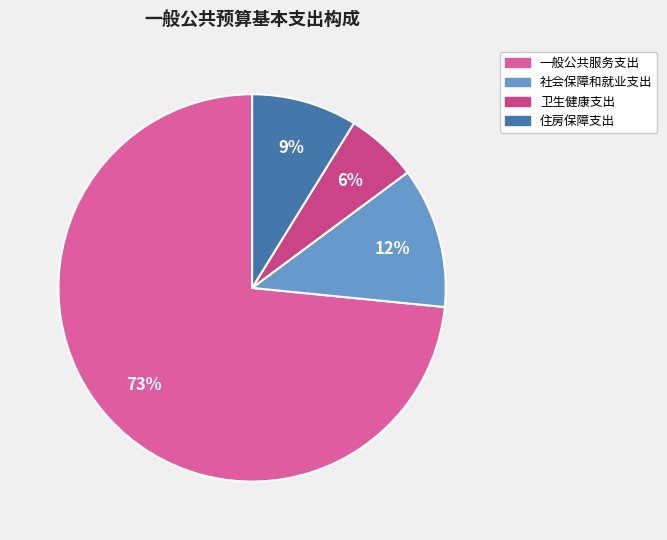

The 住房保障支出 slice represents 17% of the pie. True or false?

False